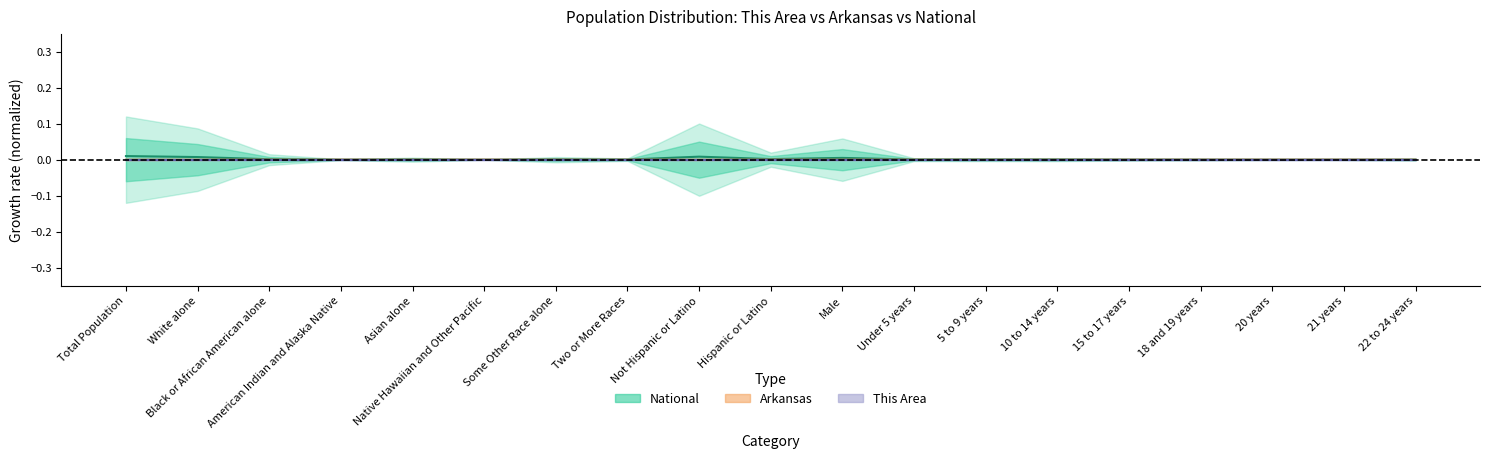

At which category does the chart reach its peak across all series?

Total Population